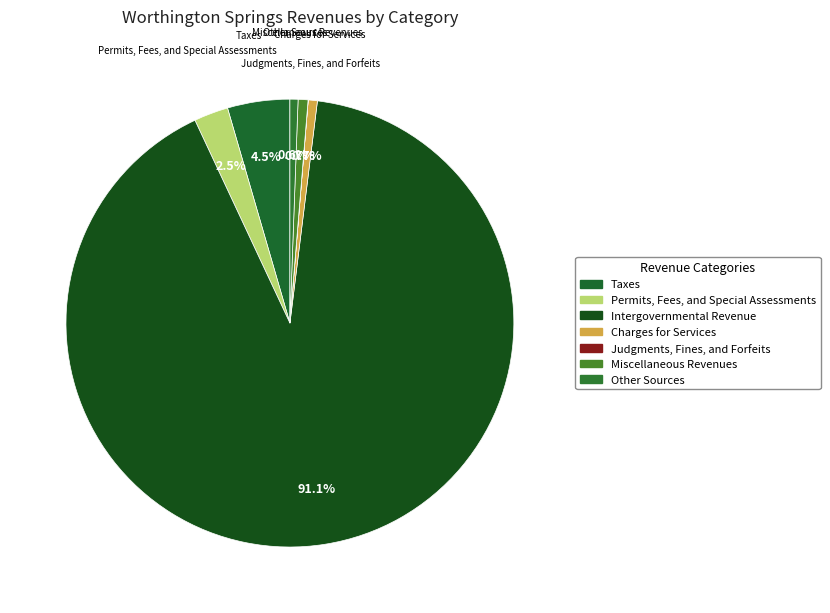

What is the change in value from Permits, Fees, and Special Assessments to Judgments, Fines, and Forfeits?

-22214